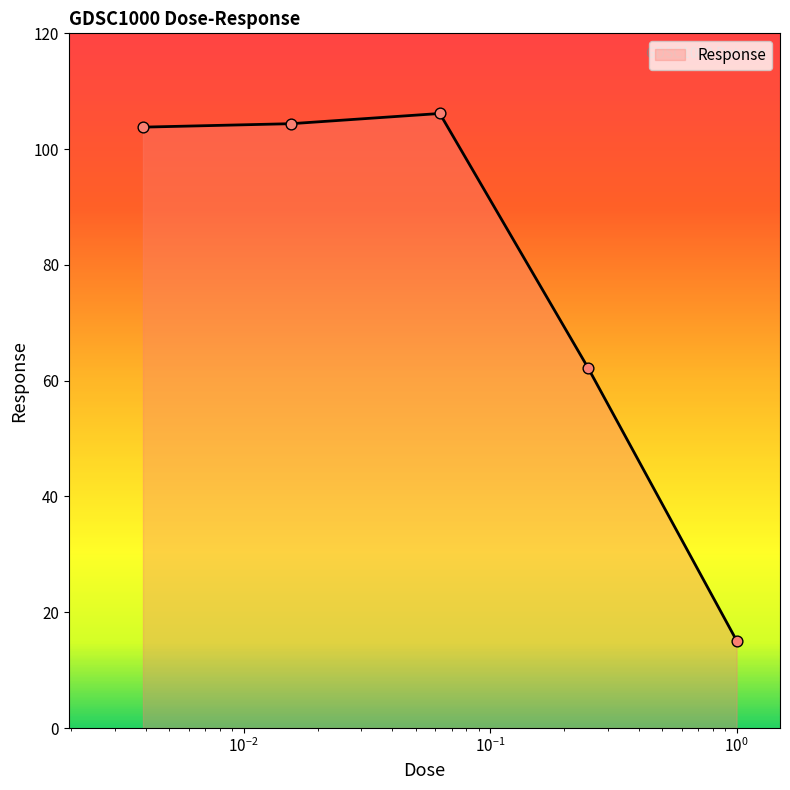

What is the difference between the maximum and minimum values?

91.0